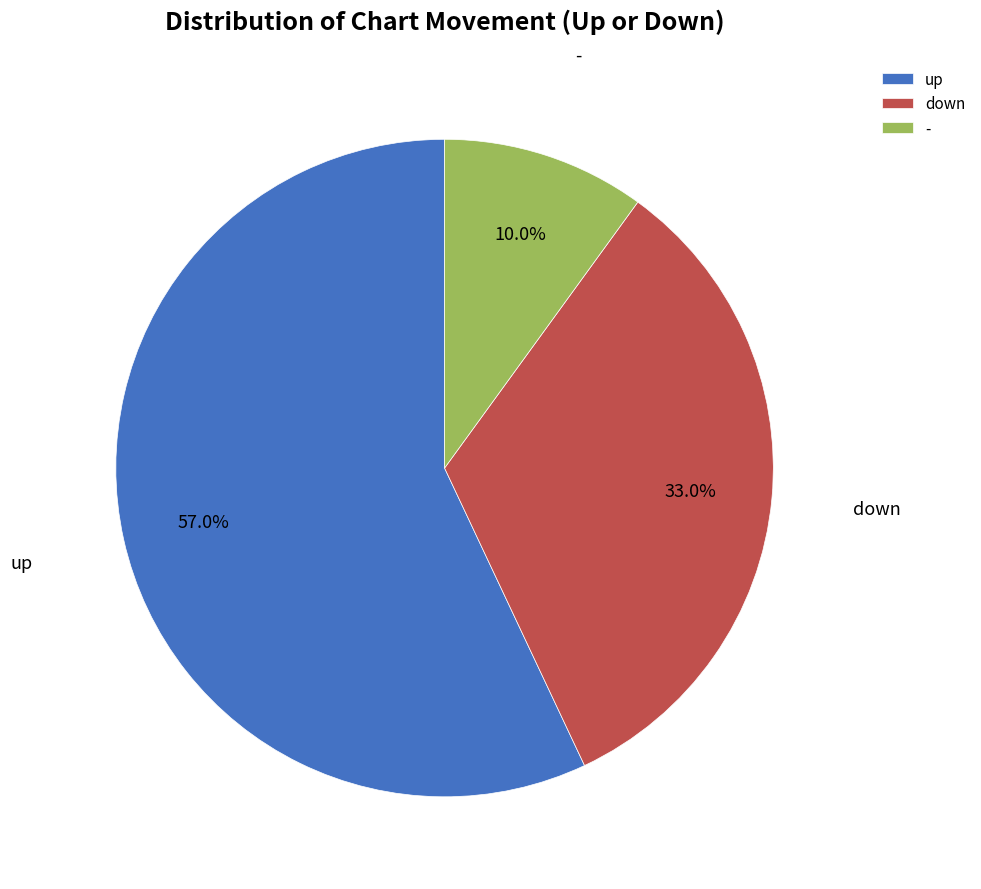

Which has a higher value, down or up?

up